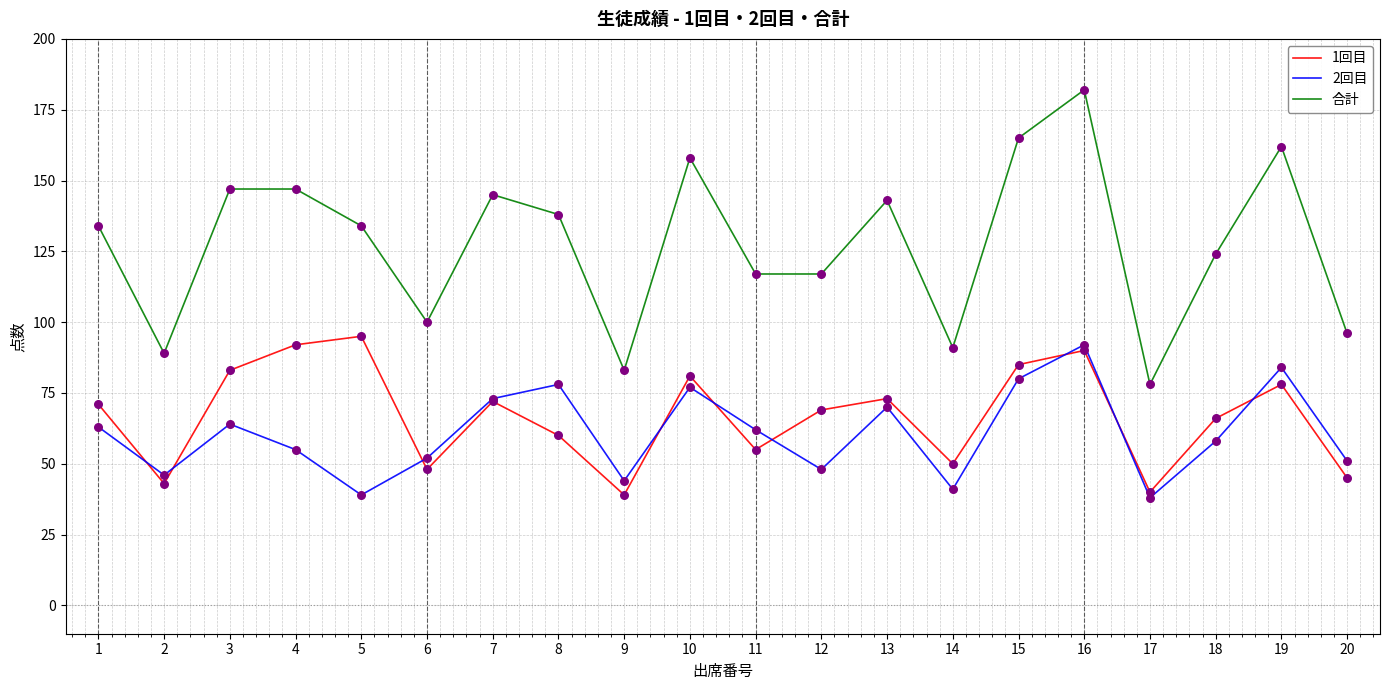

Which series has the widest spread of values?

合計